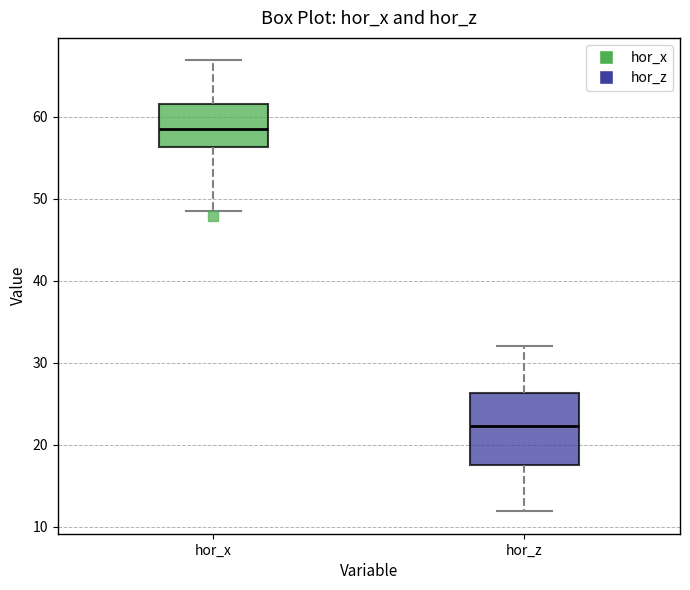

Reading left to right, transcribe this box plot: for each box, give where its median line is, the range the box spans, and where its two whiskers end, as read against the y-axis. The values are not printed on the chart, so give them approximately, as read against the axis.

hor_x: median 59, box 56 to 62, whiskers 49 to 67
hor_z: median 22, box 18 to 26, whiskers 12 to 32